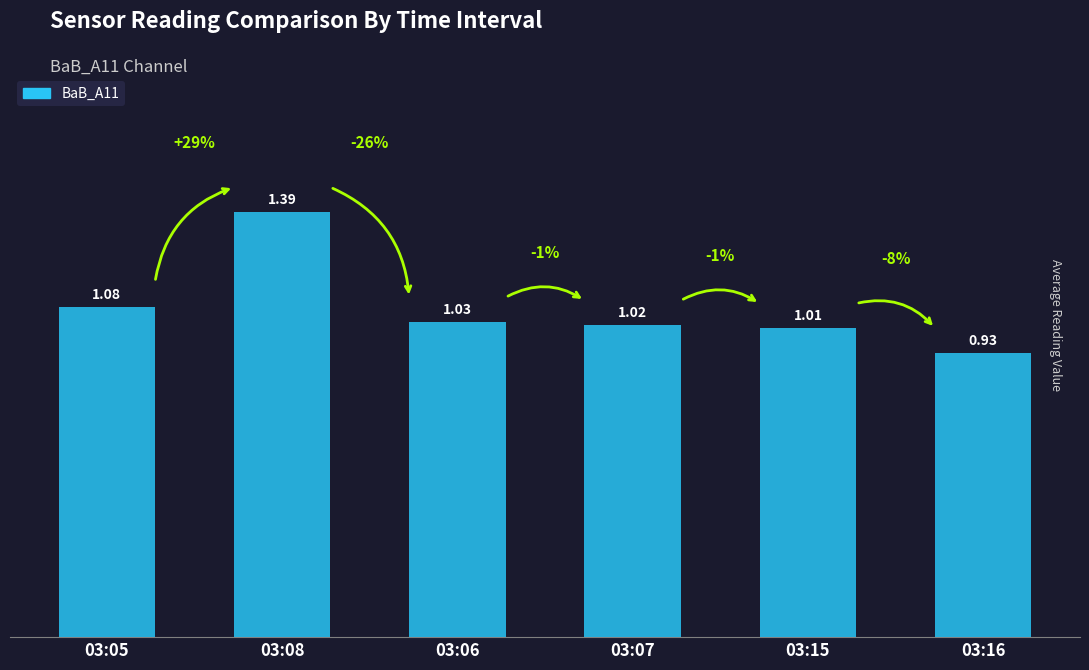

What is the difference between the maximum and second lowest values?

0.4